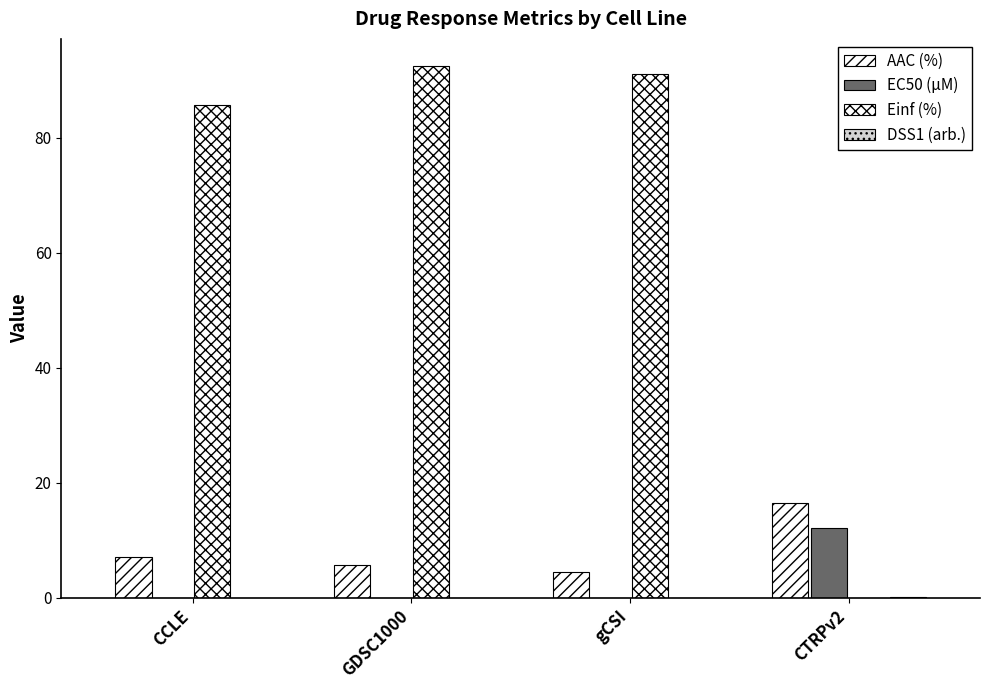

Are the bars horizontal?

No